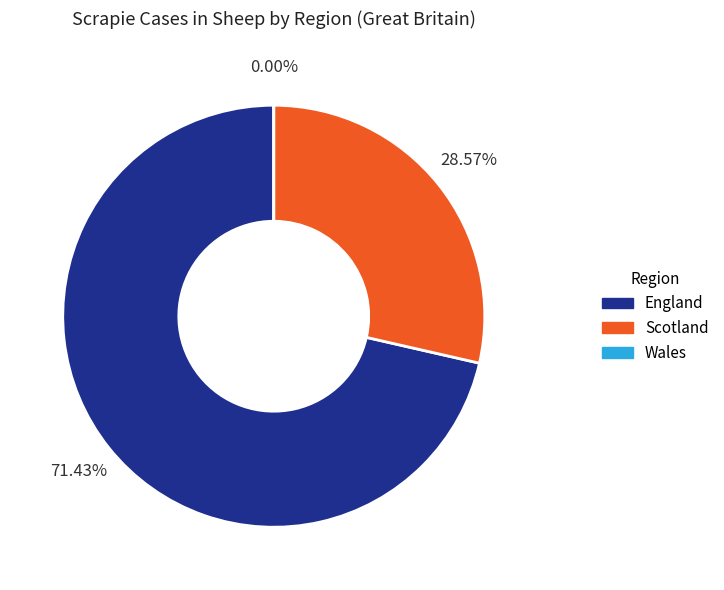

Combined, what portion of the pie is England and Wales?

71.4%